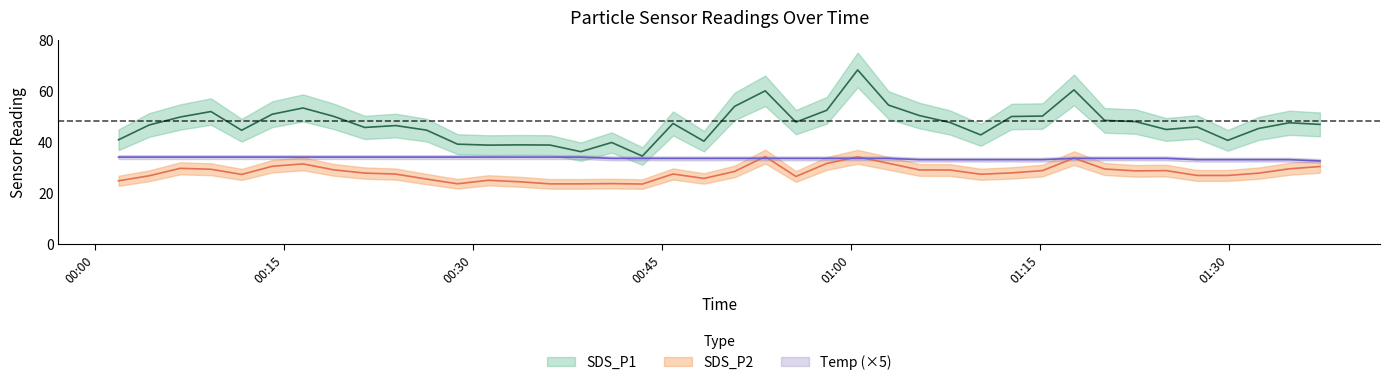

What is the average value of the SDS_P1 series?

47.0